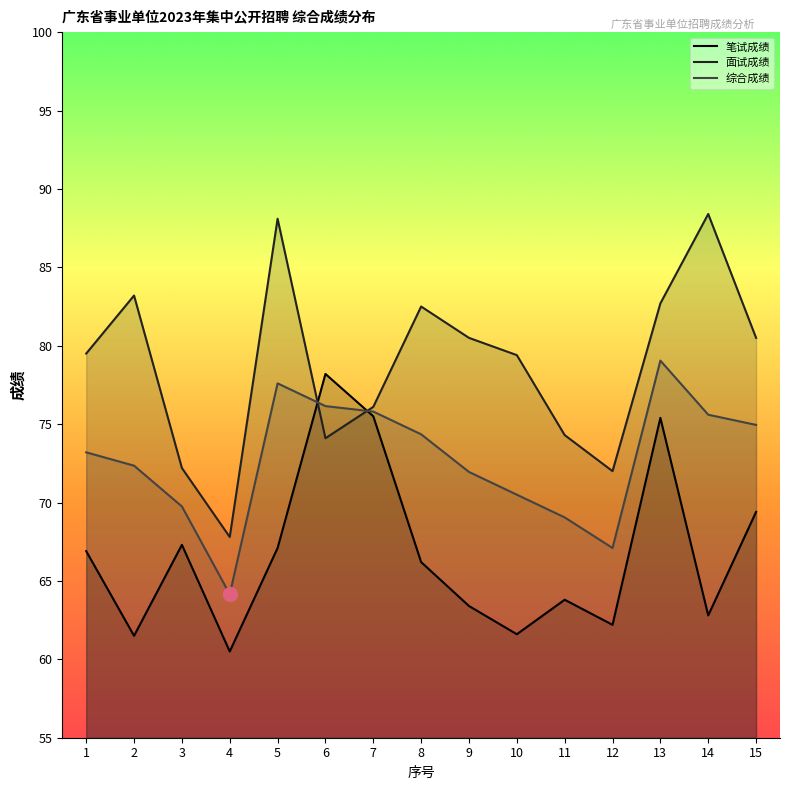

How many interior local peaks does the 面试成绩 series have?

4